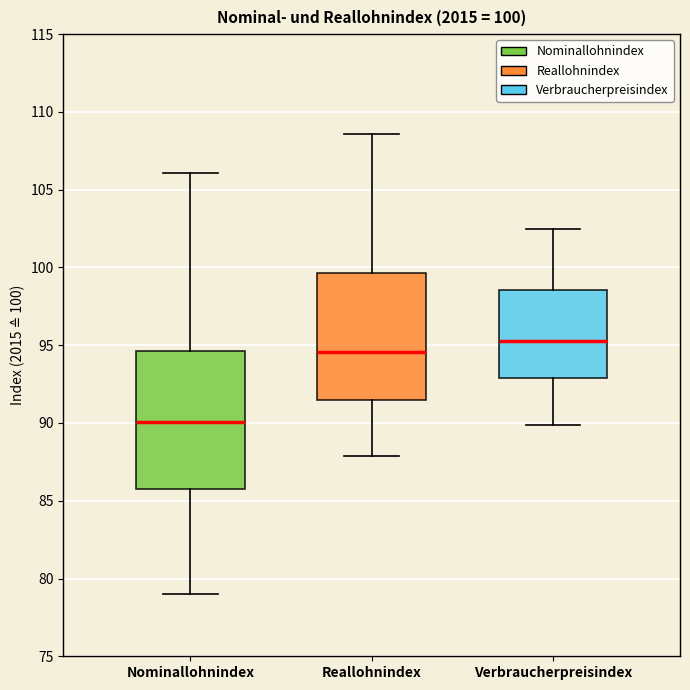

Which box's median line is the highest?

Verbraucherpreisindex